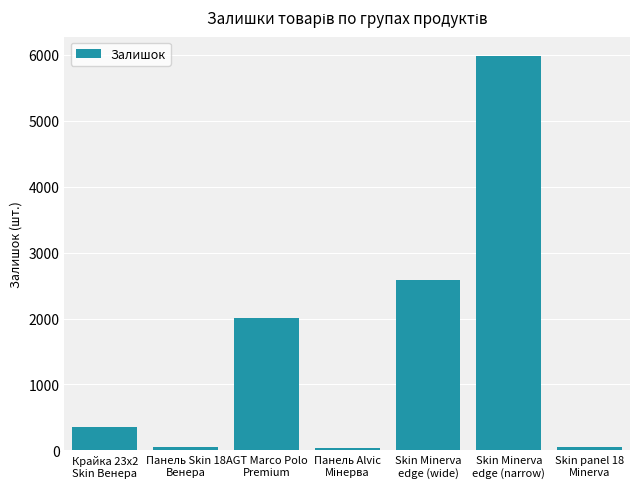

What is the difference between the second highest and minimum values?

2555